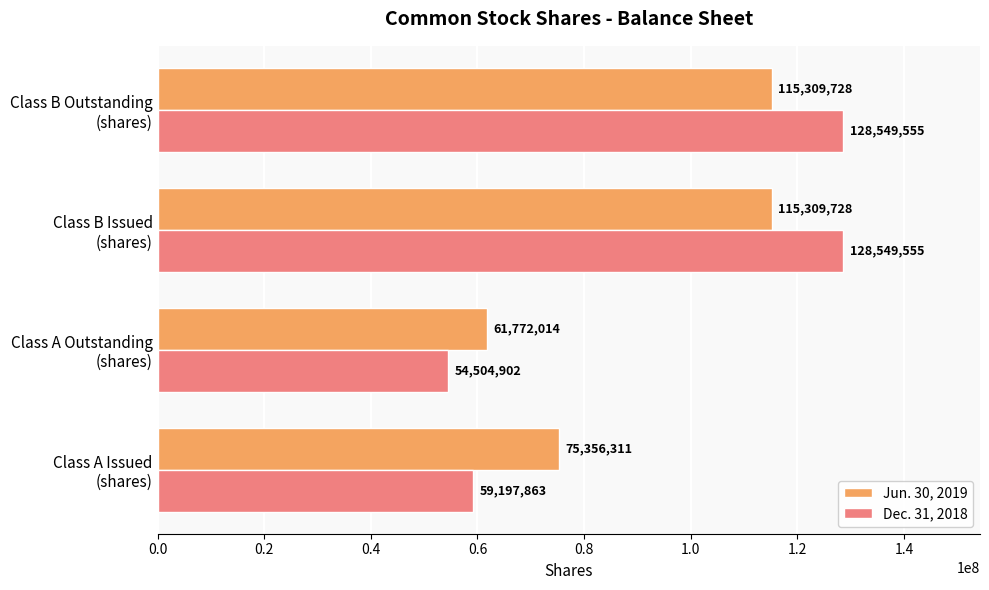

What is the greatest value displayed?

128549555